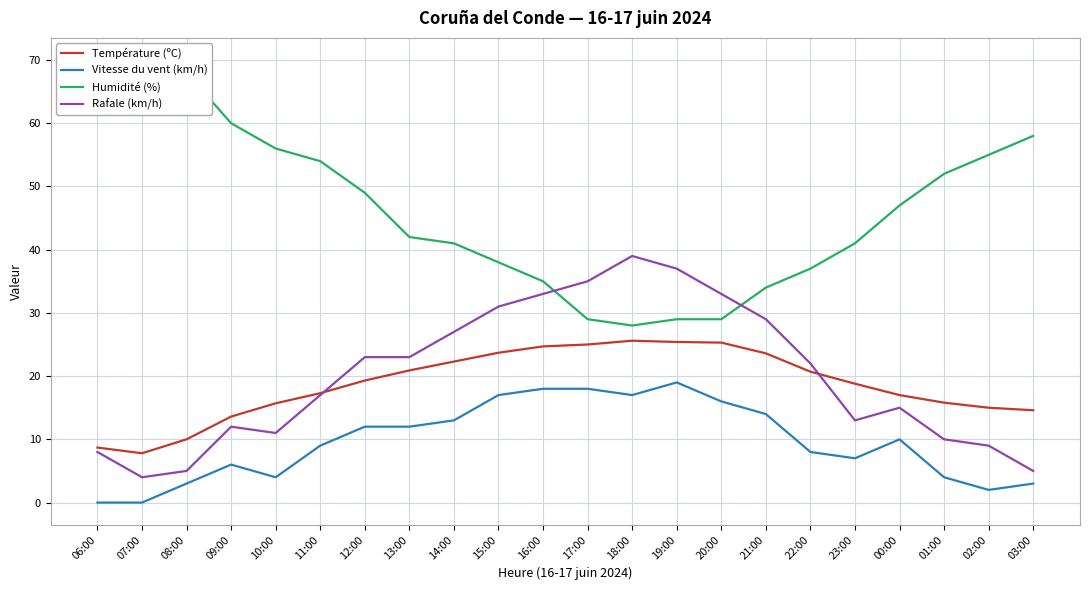

Is the value of Humidité (%) at 01:00 greater than the value of Rafale (km/h) at 14:00?

Yes